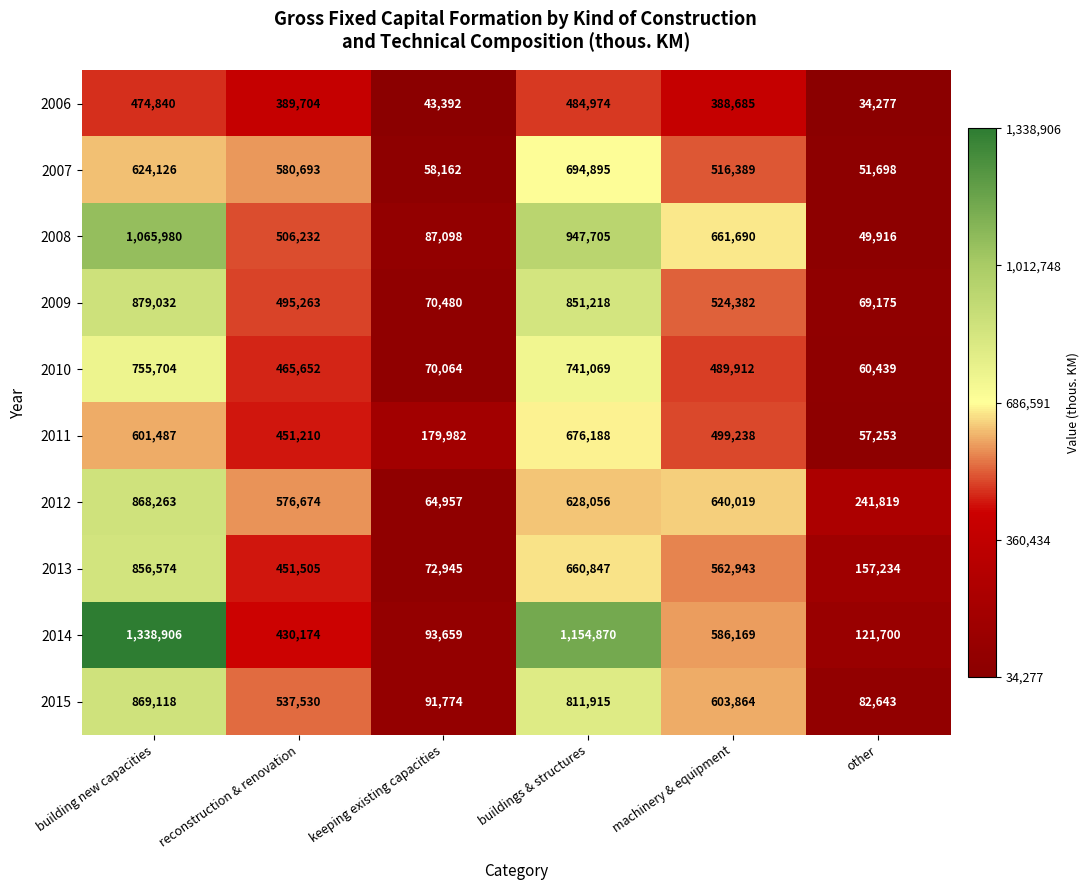

Count the number of data series in this chart.

10